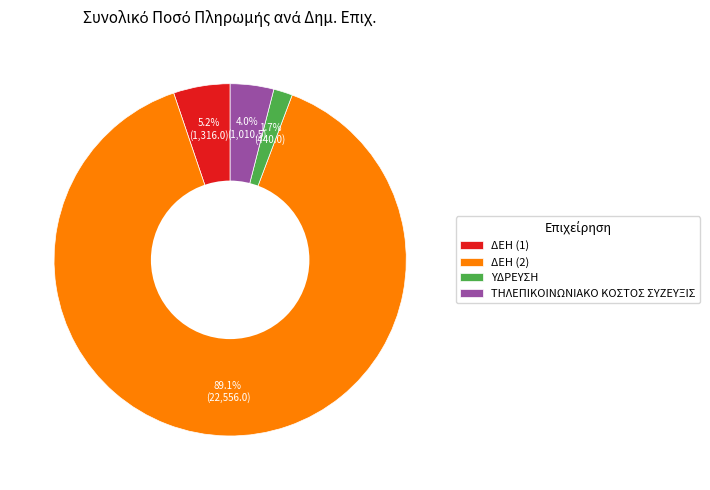

Rank the categories by value from highest to lowest.

ΔΕΗ (2), ΔΕΗ (1), ΤΗΛΕΠΙΚΟΙΝΩΝΙΑΚΟ ΚΟΣΤΟΣ ΣΥΖΕΥΞΙΣ, ΥΔΡΕΥΣΗ